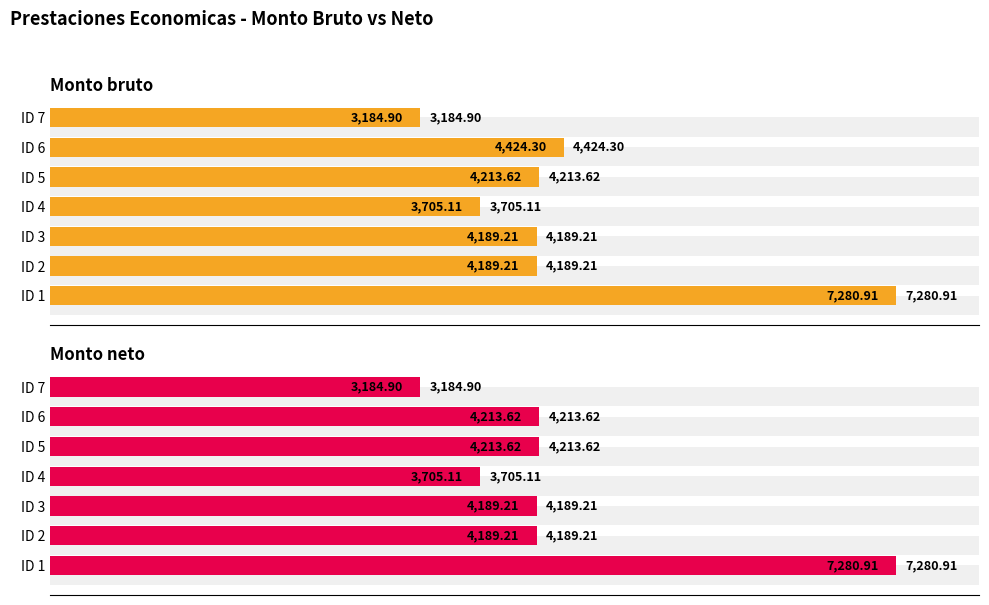

List the series in order of their peak value, highest first.

Monto bruto, Monto neto